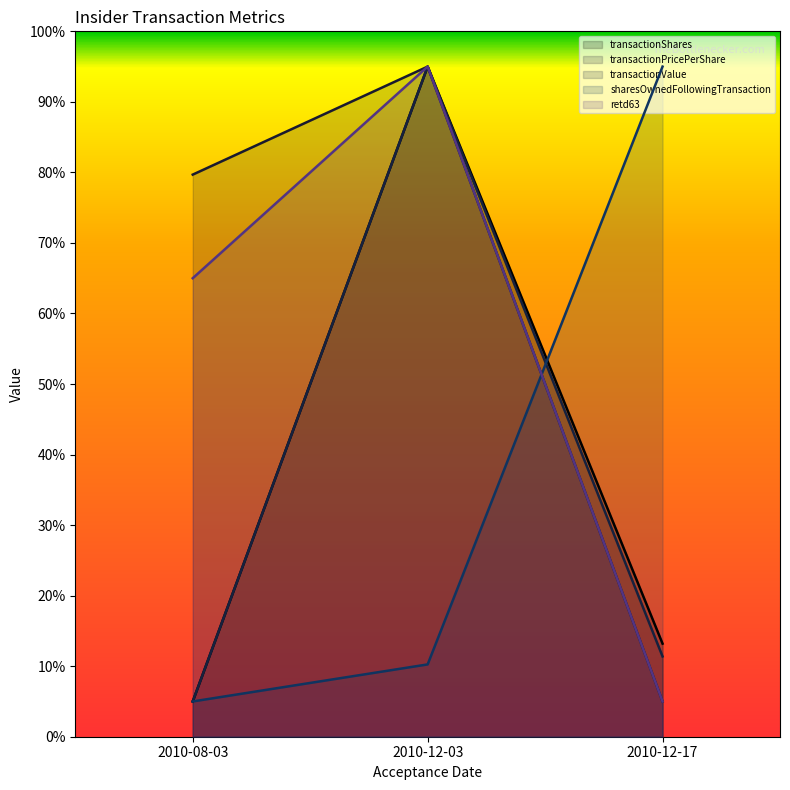

What is the total value across all series at 2010-08-03?

159.7